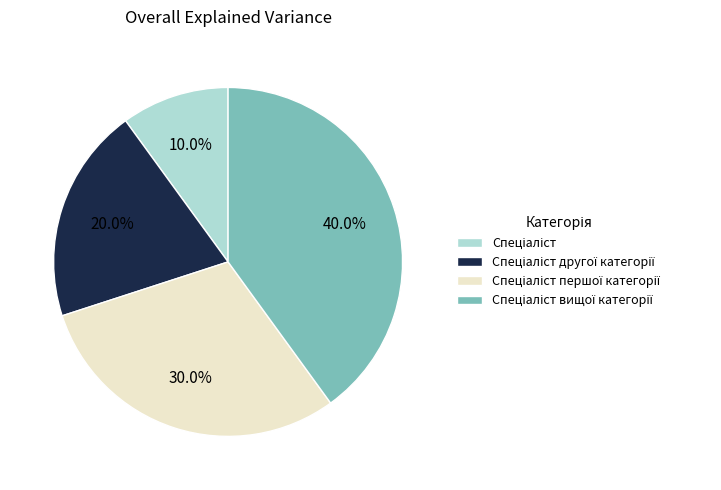

To the nearest percent, what is the difference between the largest and smallest slice percentages?

30%